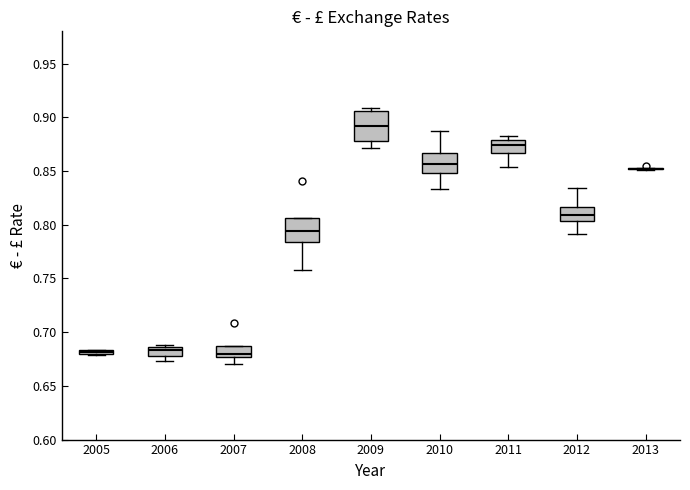

Comparing the boxes themselves (not the whiskers), which one is the tallest?

2009